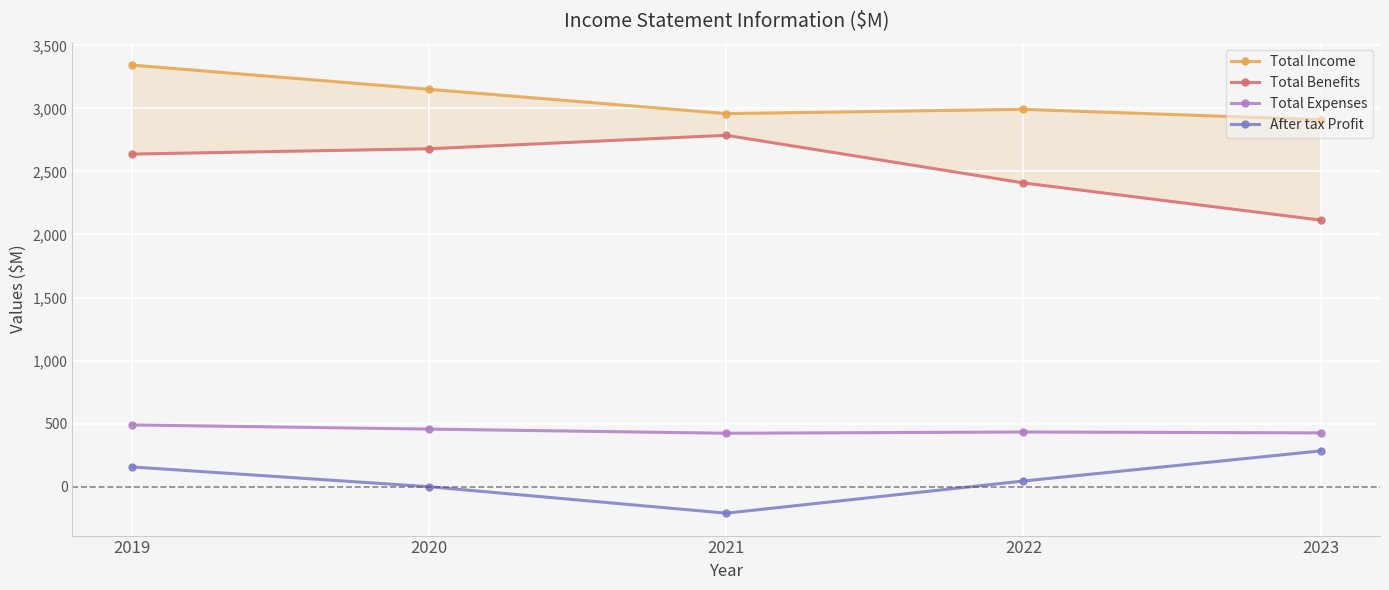

At which label is Total Benefits closest to 2450?

2022